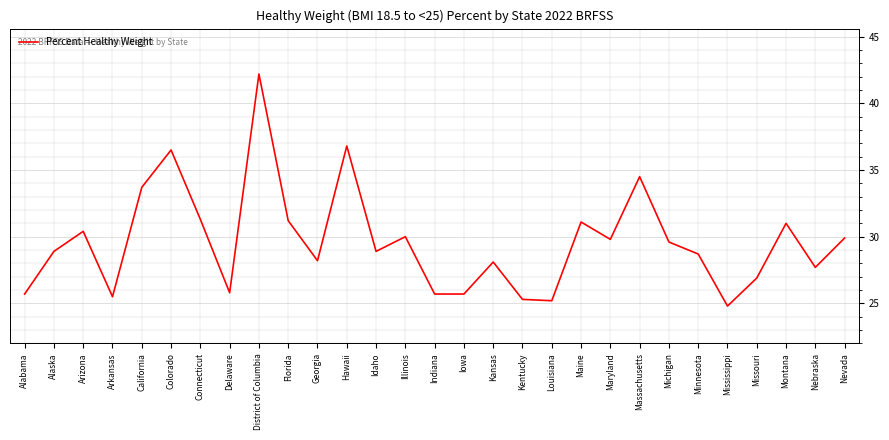

At which label does the data first exceed 28?

Alaska